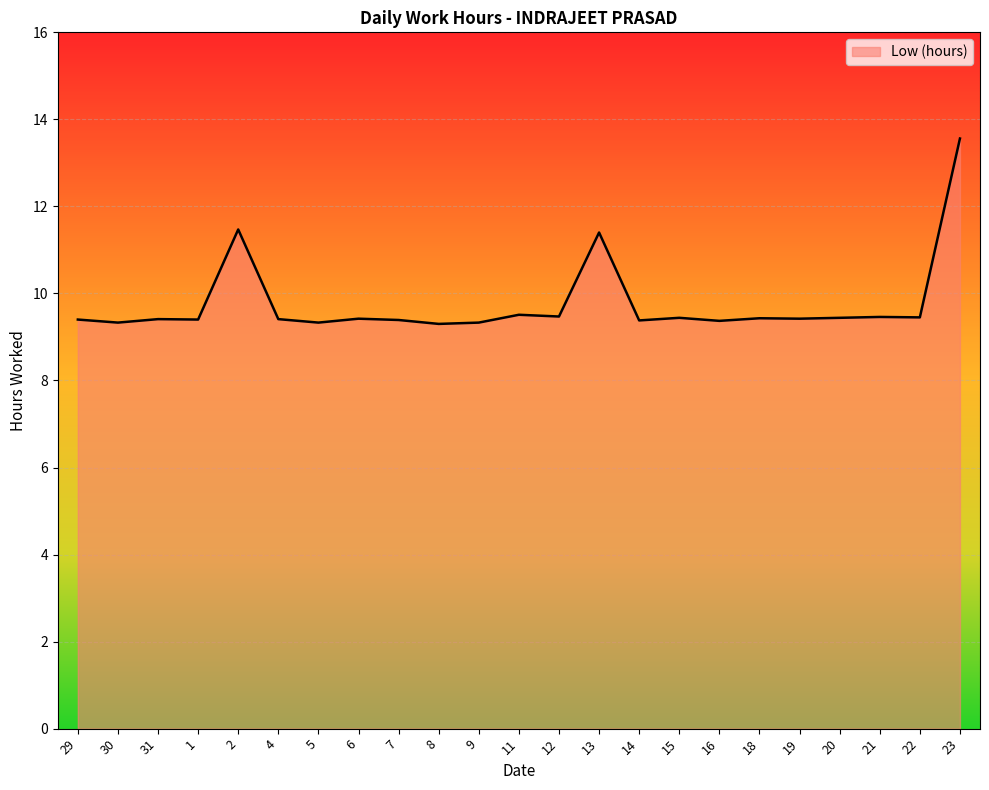

How many lines are shown in the chart?

1